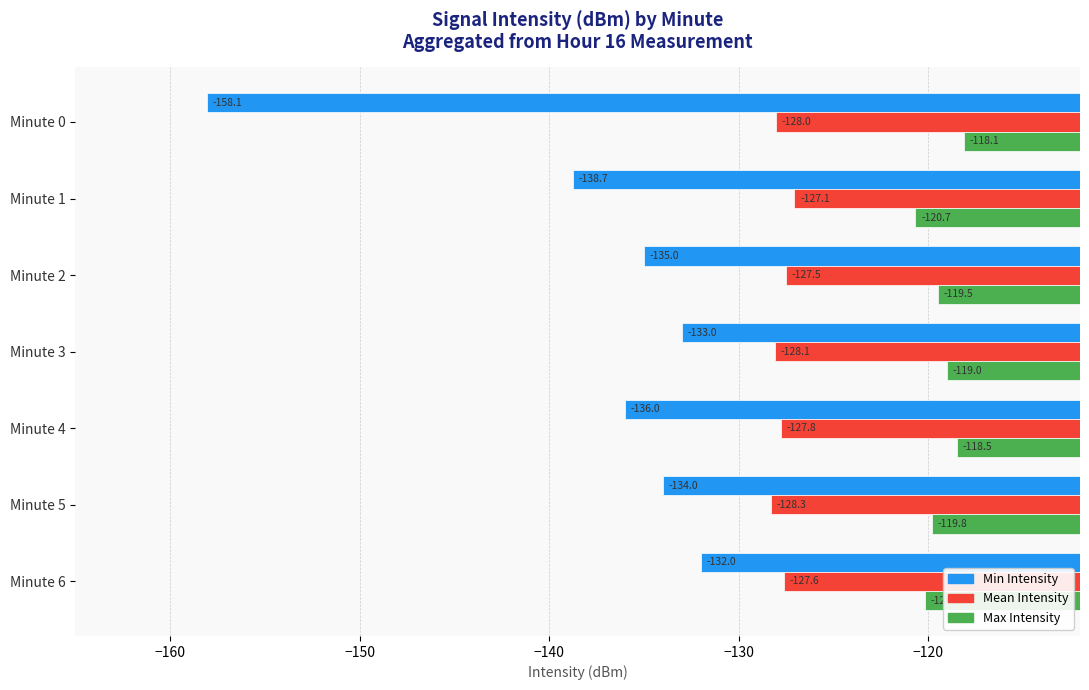

Which series has the widest spread of values?

Min Intensity